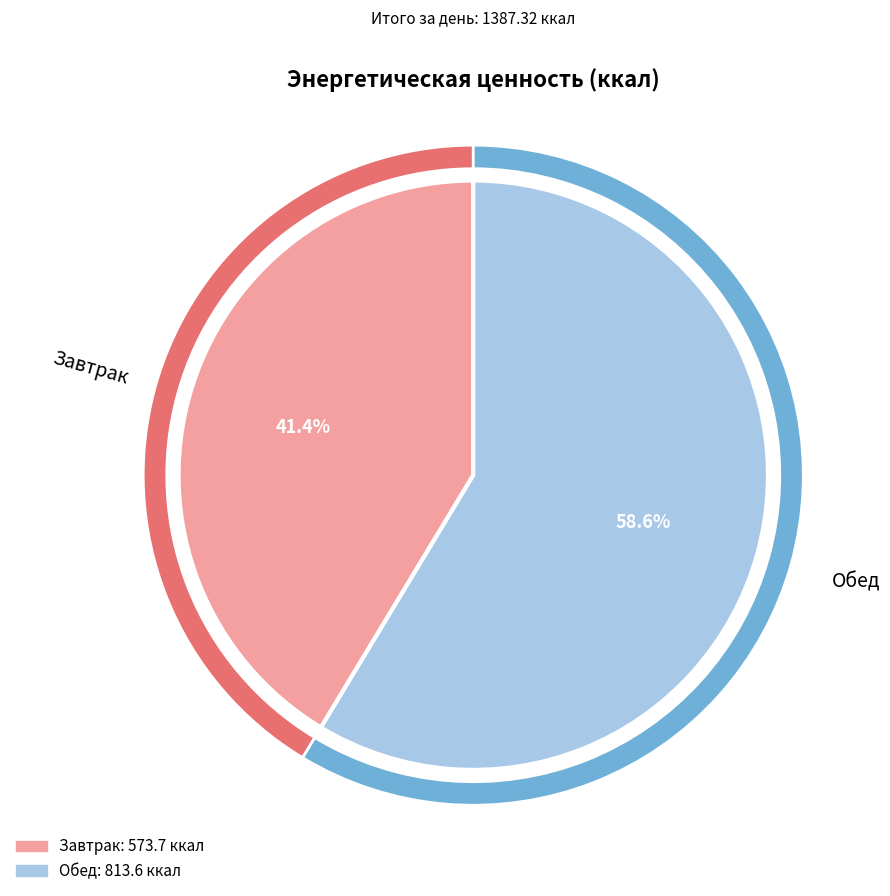

How many segments does this pie chart have?

2